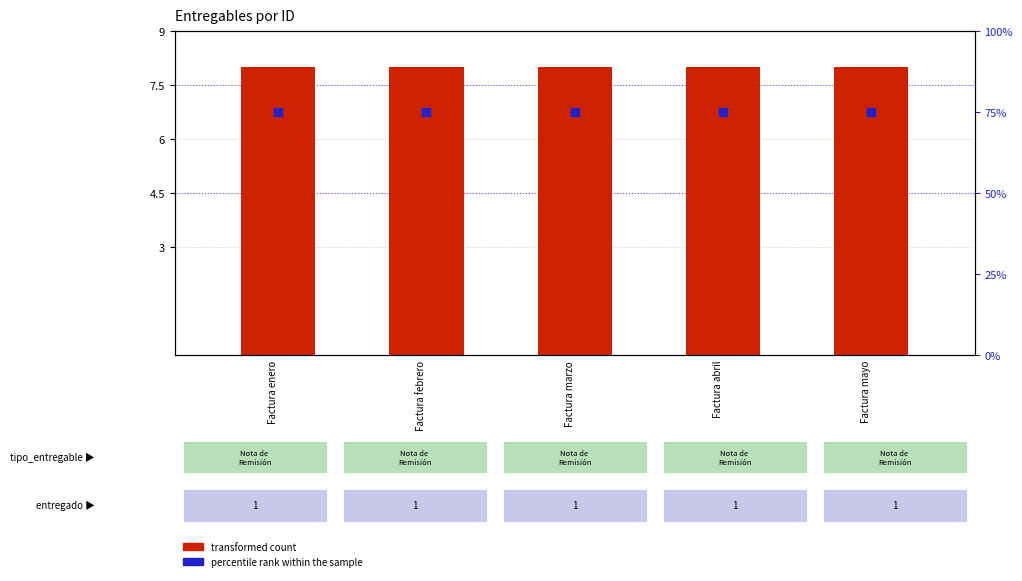

Which series has the widest spread of Y values?

transformed count